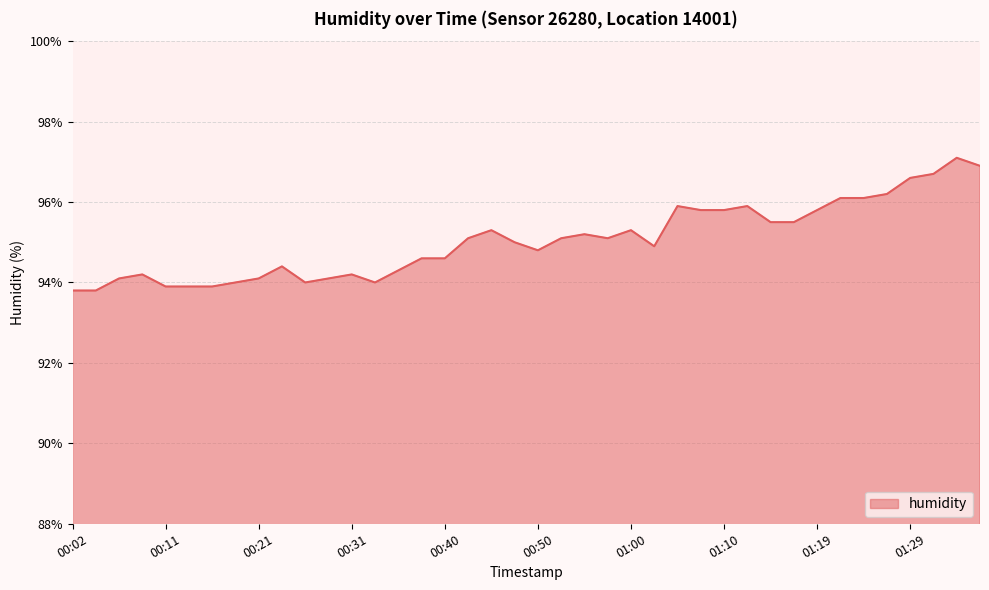

What is the minimum value shown in the chart?

93.8